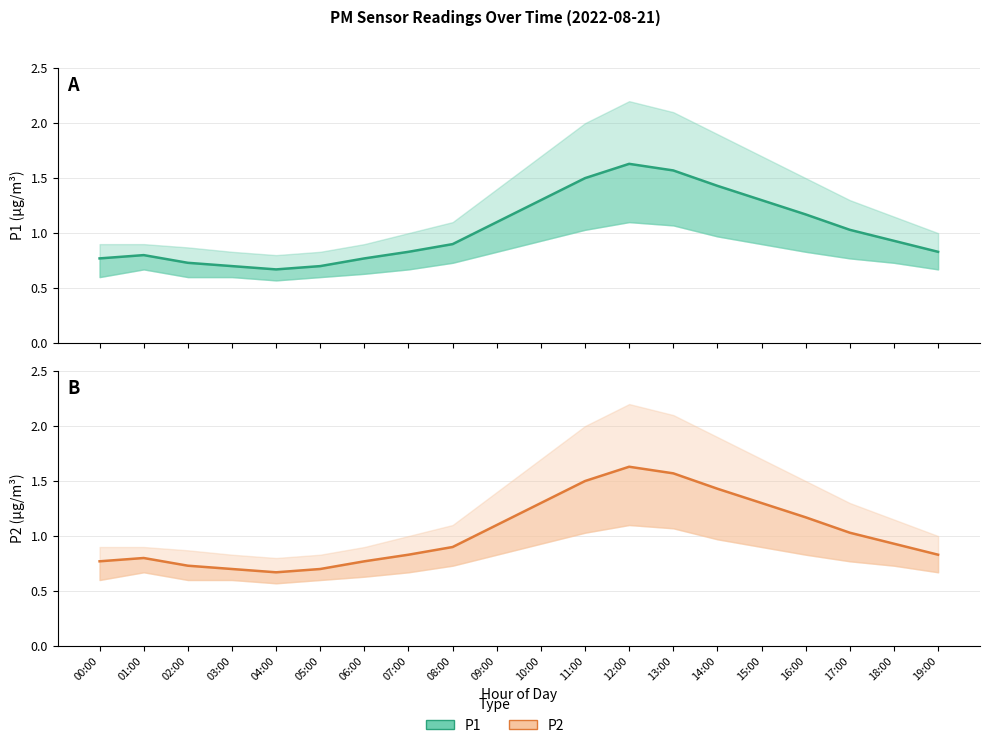

What is the sum of all P1 values?

20.7